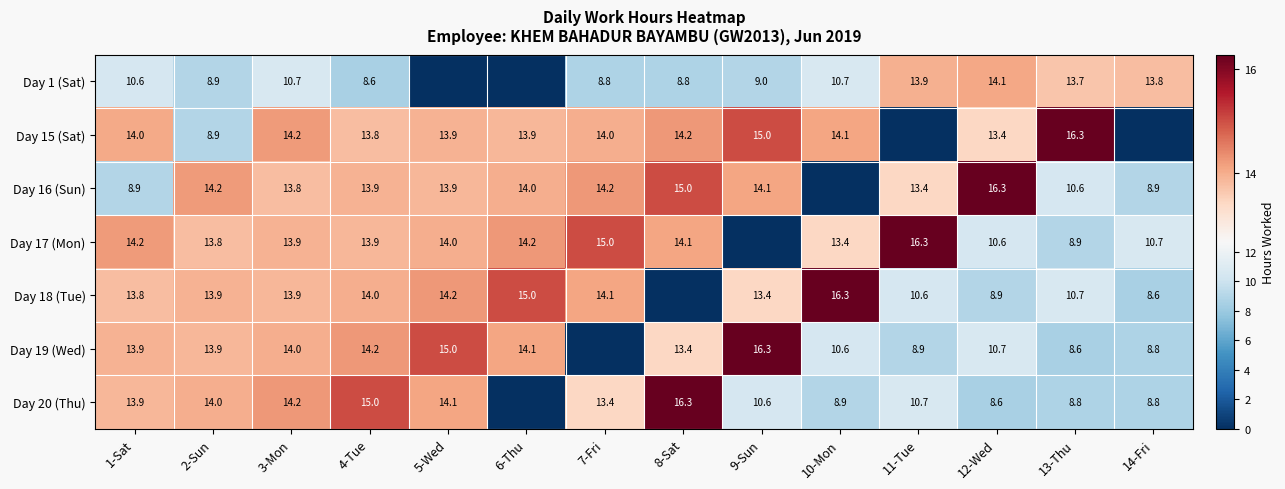

Is the value of Day 16 (Sun) at 8-Sat greater than the value of Day 1 (Sat) at 12-Wed?

Yes